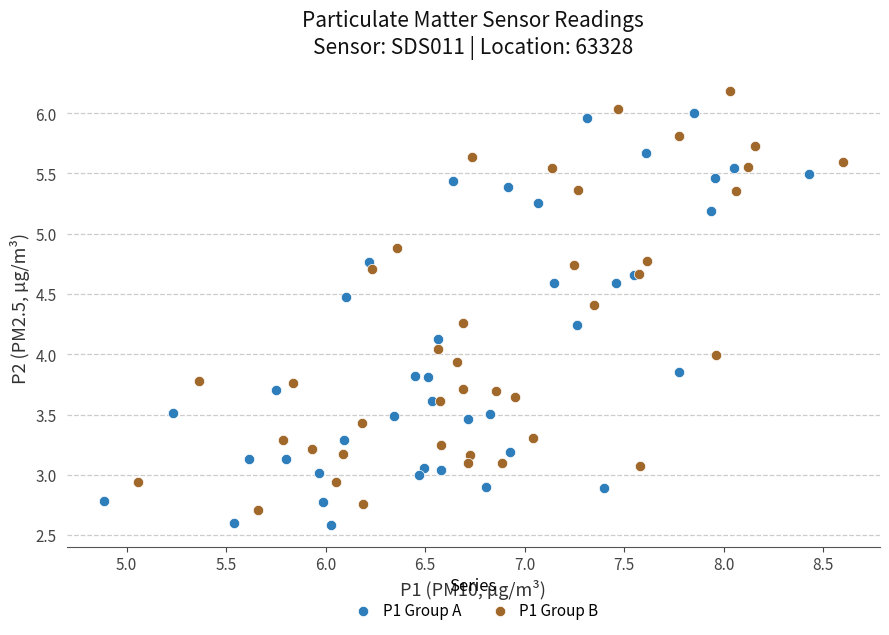

Which series reaches the maximum Y coordinate?

P1 Group B